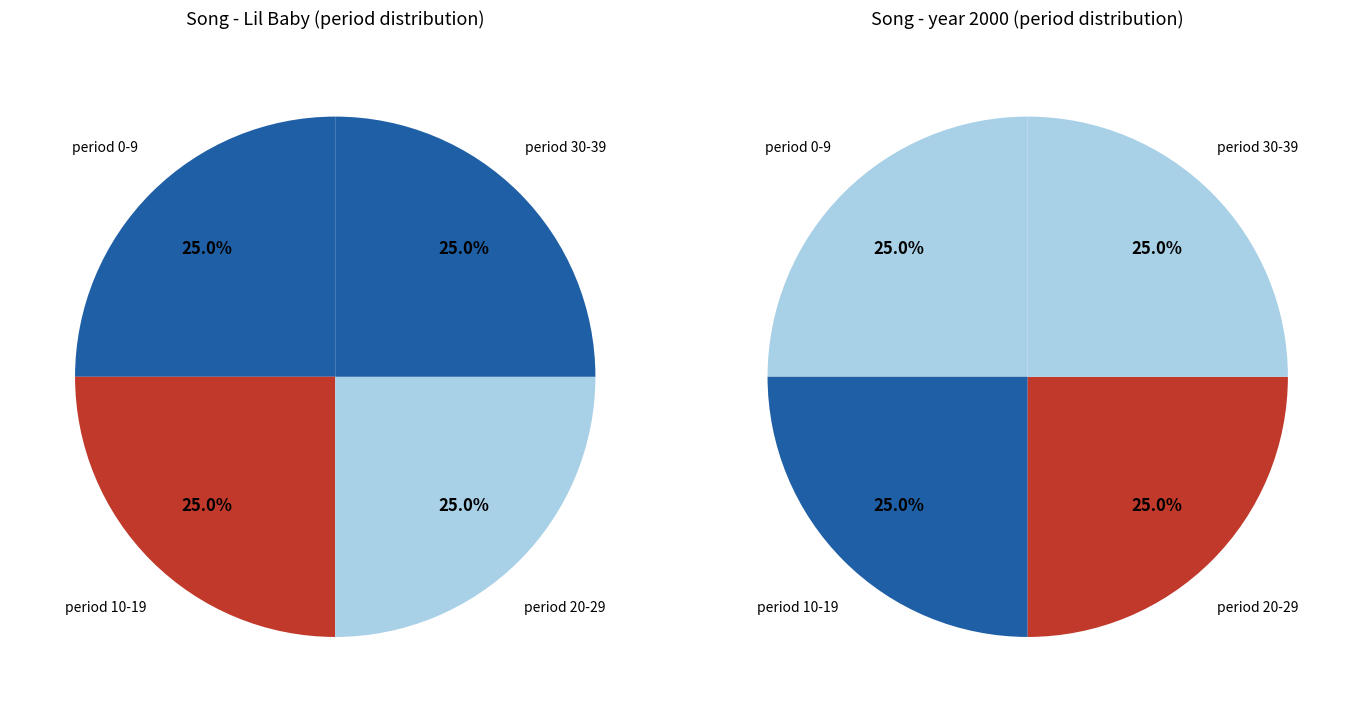

Do Lil Baby and period_20_39 together represent more than half of the pie?

No